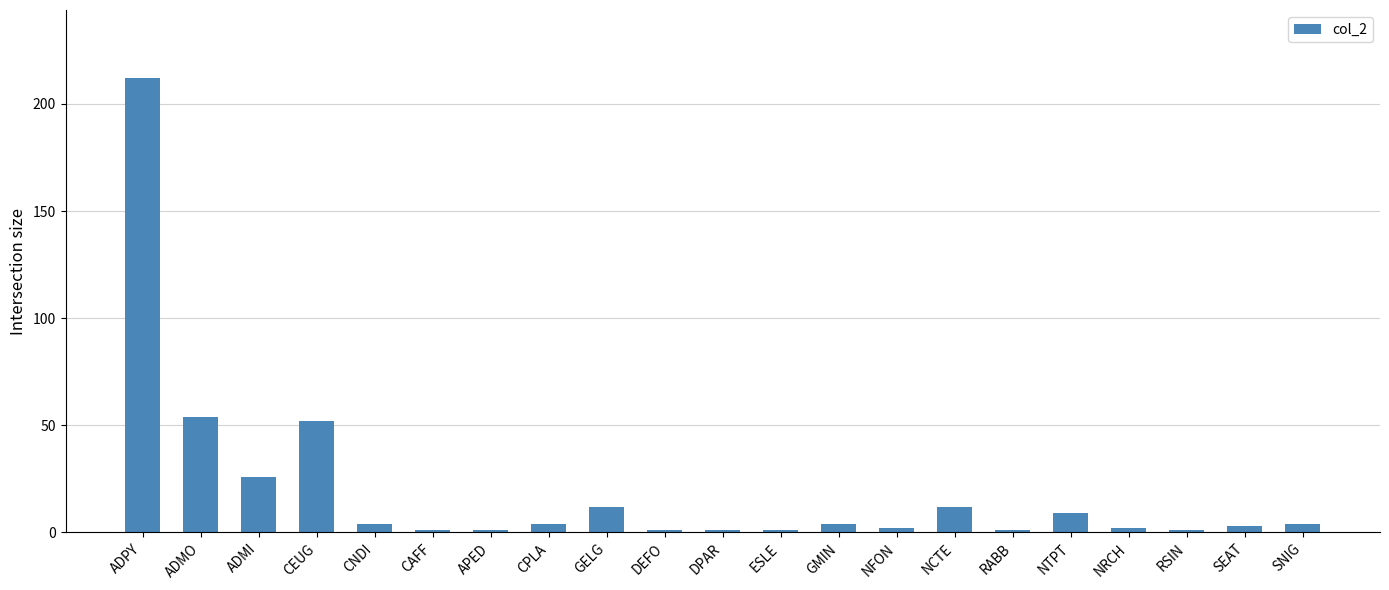

Approximately how many times larger is the value at CPLA compared to RABB?

4.0